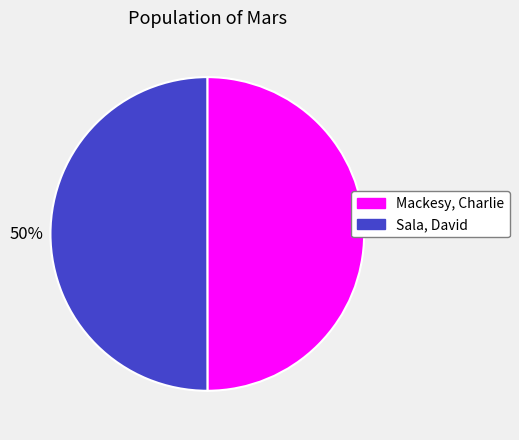

The Mackesy, Charlie slice represents 38% of the pie. True or false?

False